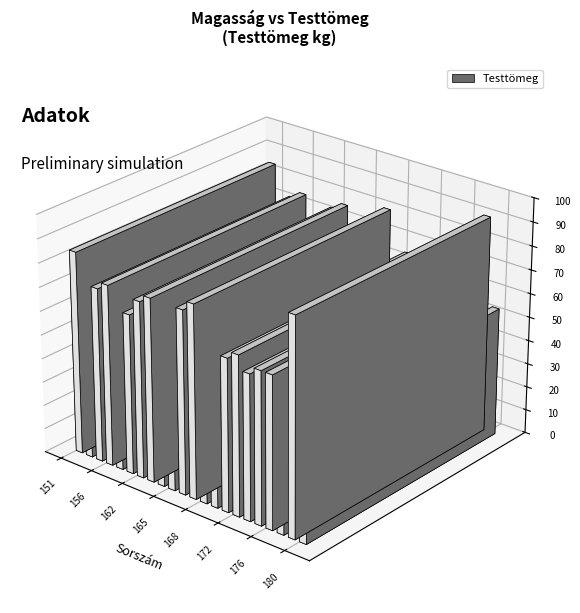

Reading left to right, list all the values displayed in this chart.

151=85	152=48	155=73	156=76	158=64	160=67	162=74	163=77	164=65	165=58	166=77	167=81	168=61	170=65	171=64	172=67	173=61	175=64	176=64	177=48	178=91	180=54